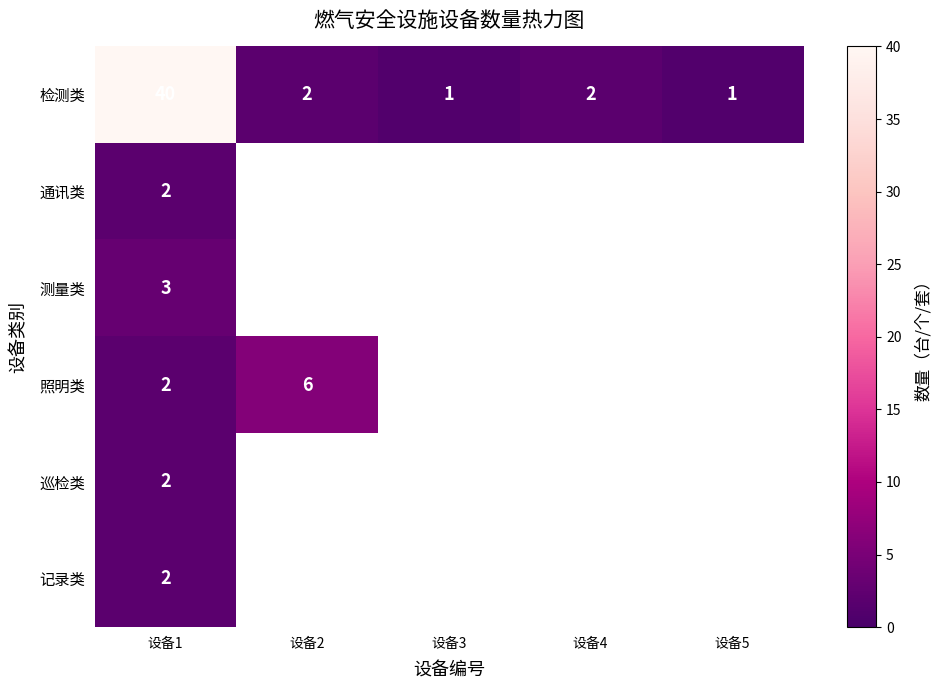

What is the total value across all series at 设备1?

51